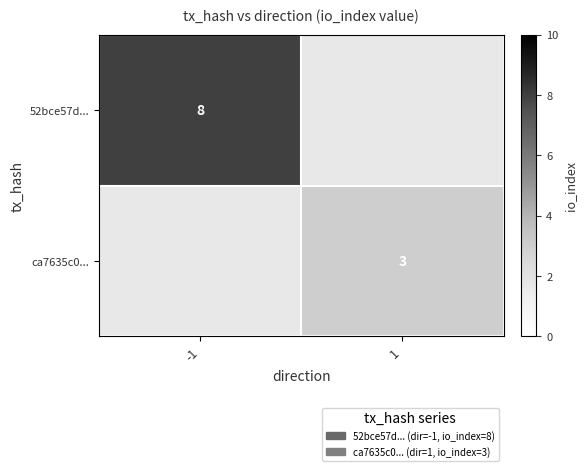

Is it true that 52bce57d... equals 8 at -1?

True